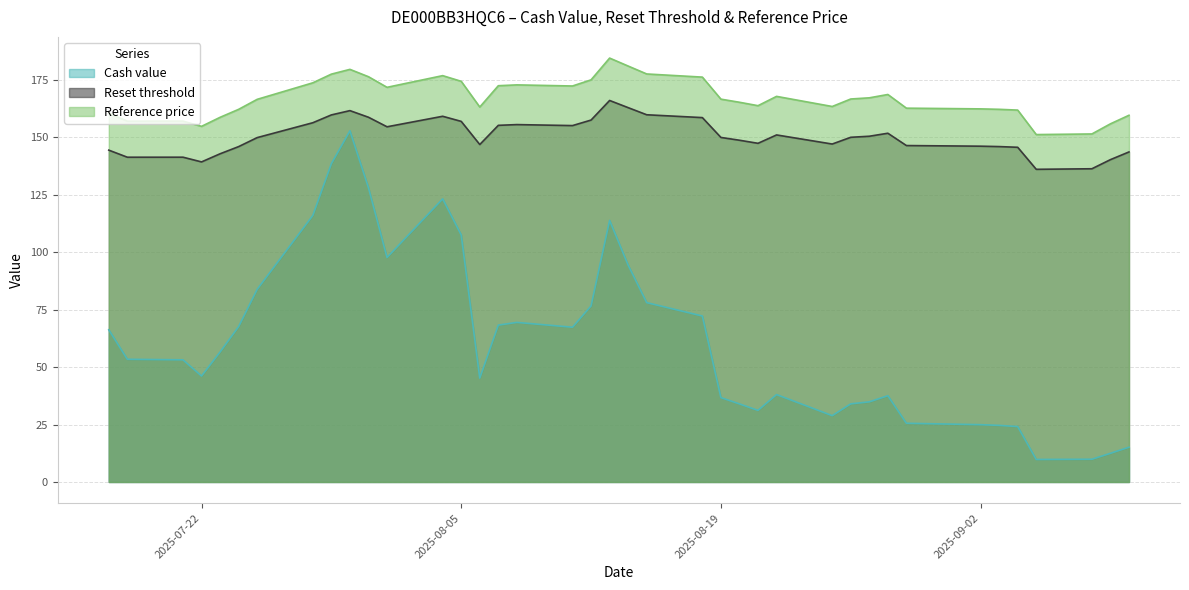

Is it true that Cash value equals 48.8 at 2025-08-20?

False